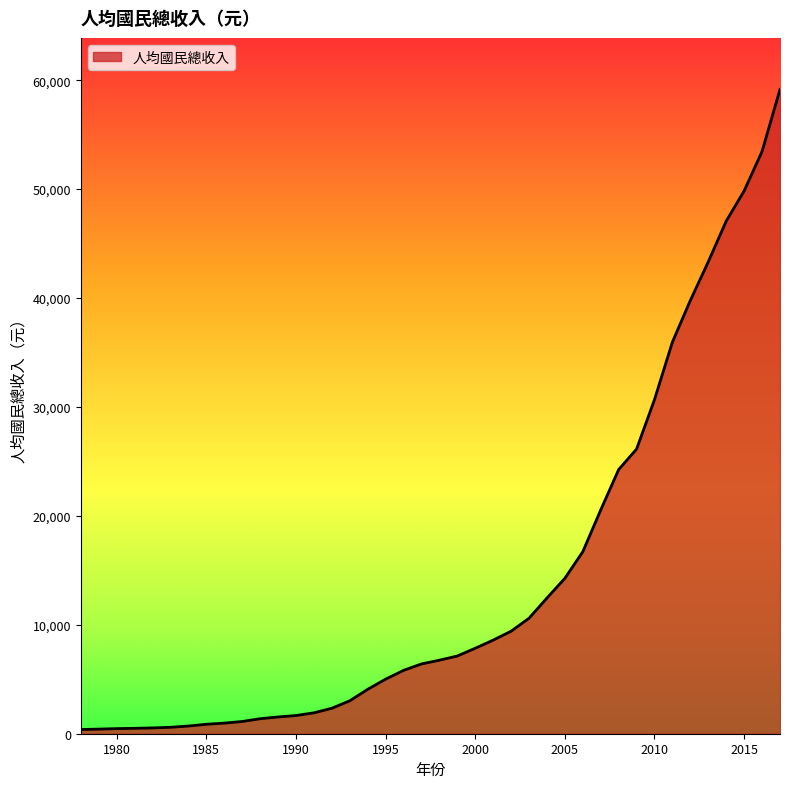

What is the maximum value shown in the chart?

59153